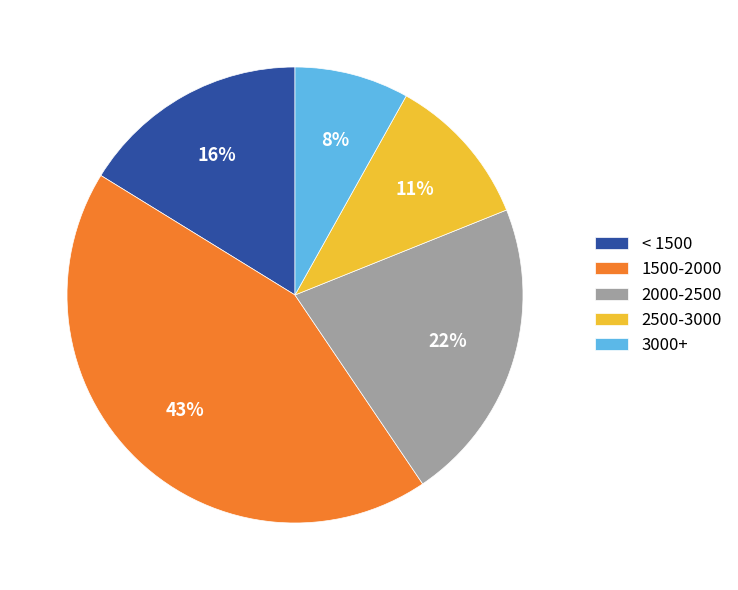

What is the ratio of the value at < 1500 to the value at 1500-2000?

0.4